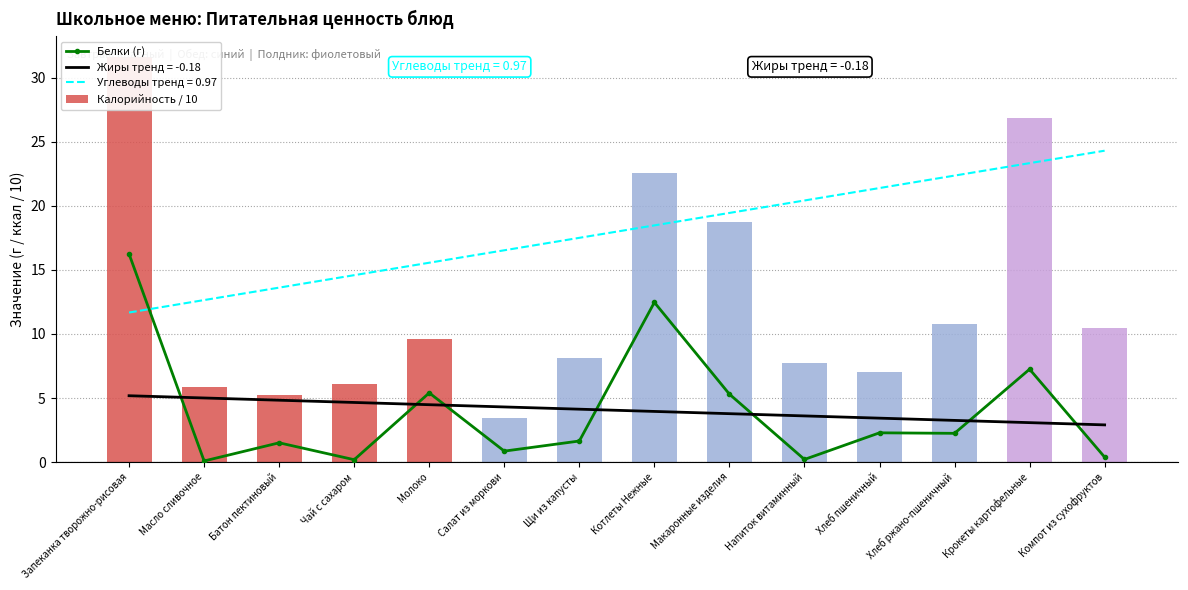

At which label is Калорийность / 10 closest to 17?

Макаронные изделия